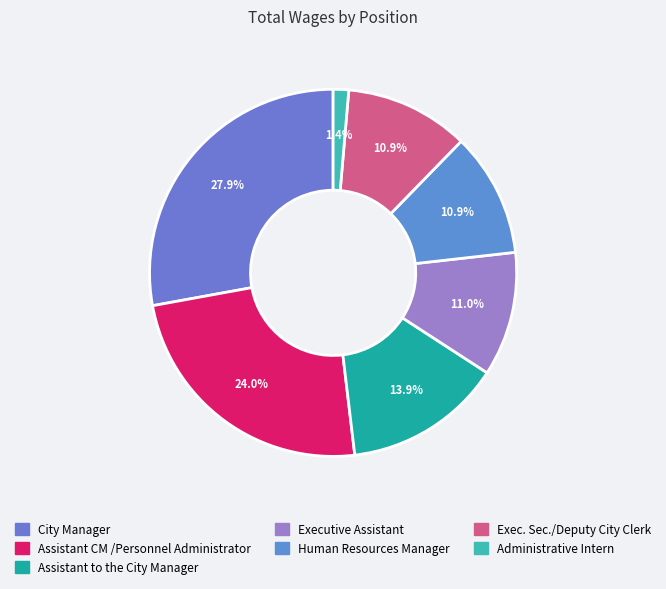

How much of the chart is everything except Assistant to the City Manager?

86.1%